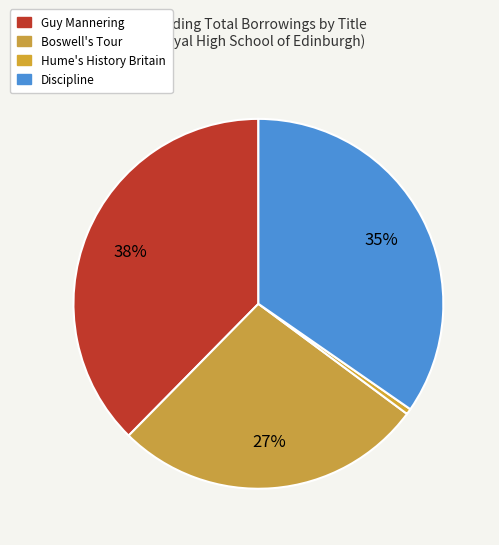

What percentage is the Guy Mannering slice, to the nearest percent?

38%